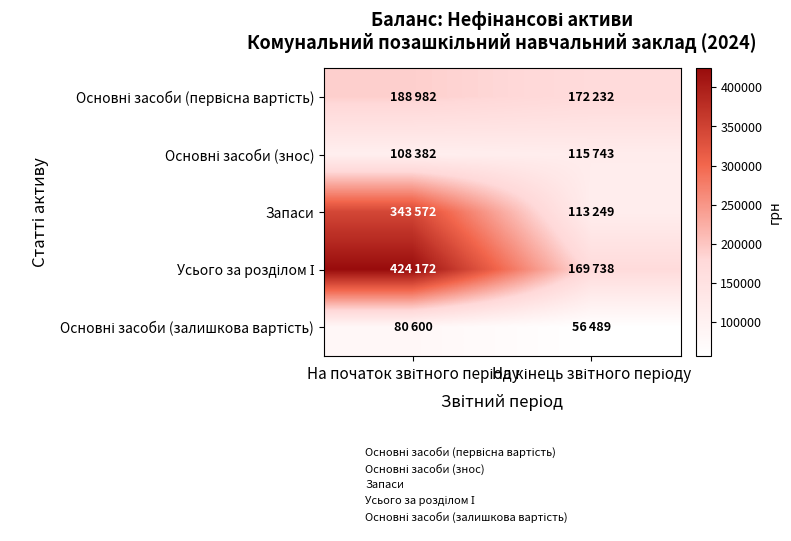

Count the number of categories in the chart.

2